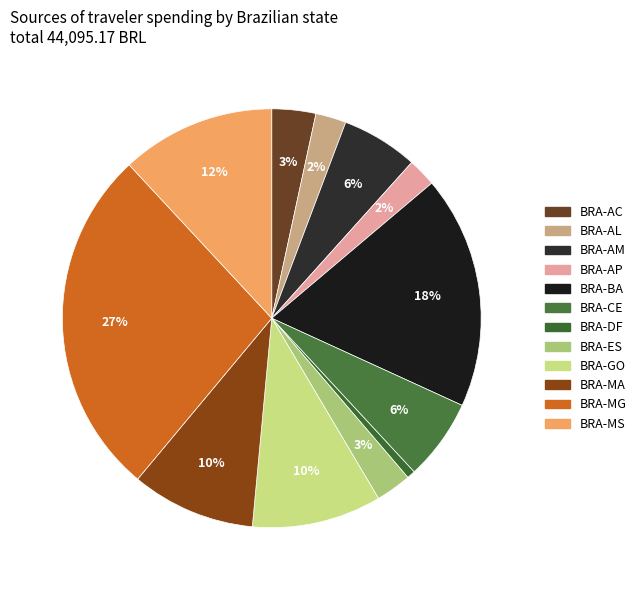

How many segments does this pie chart have?

12